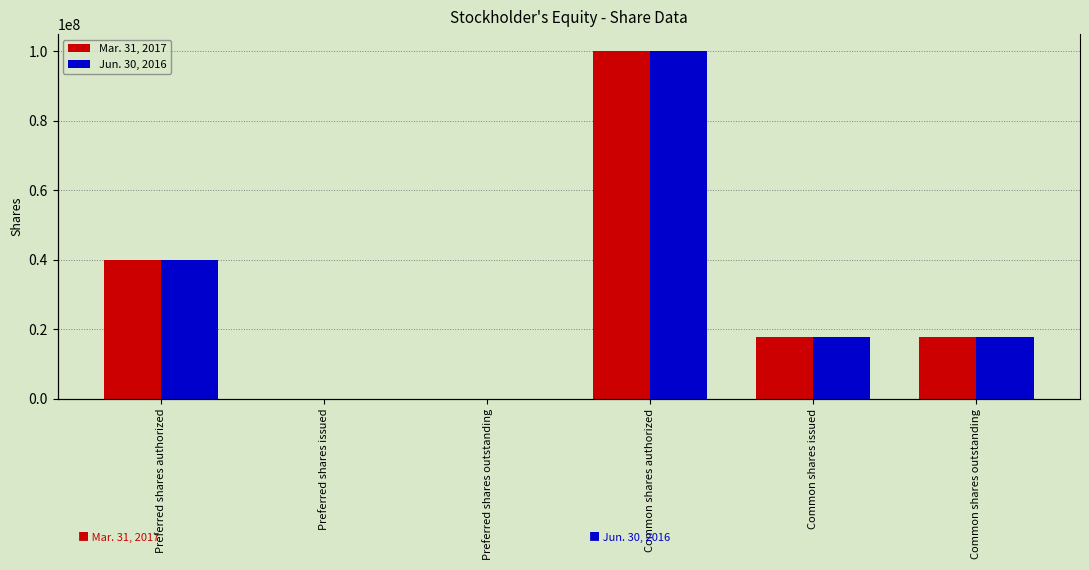

Between Common shares authorized and Common shares outstanding, which is larger?

Common shares authorized